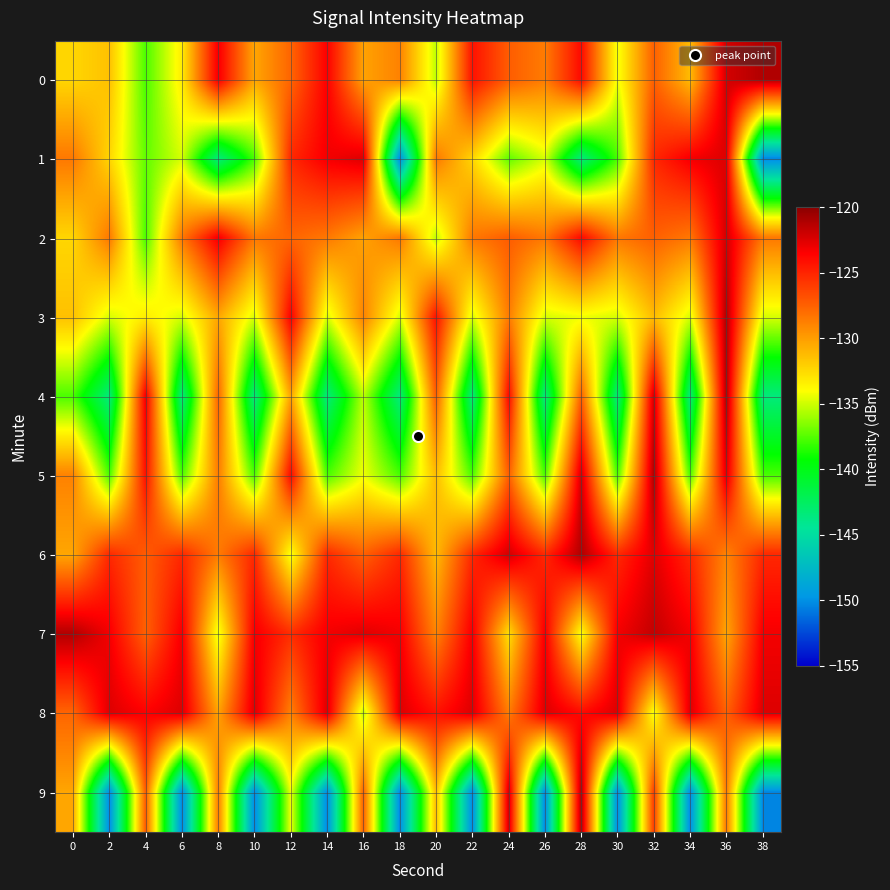

Rank the series by their maximum value, from highest to lowest.

0, 3, 4, 5, 6, 7, 9, 2, 1, 8